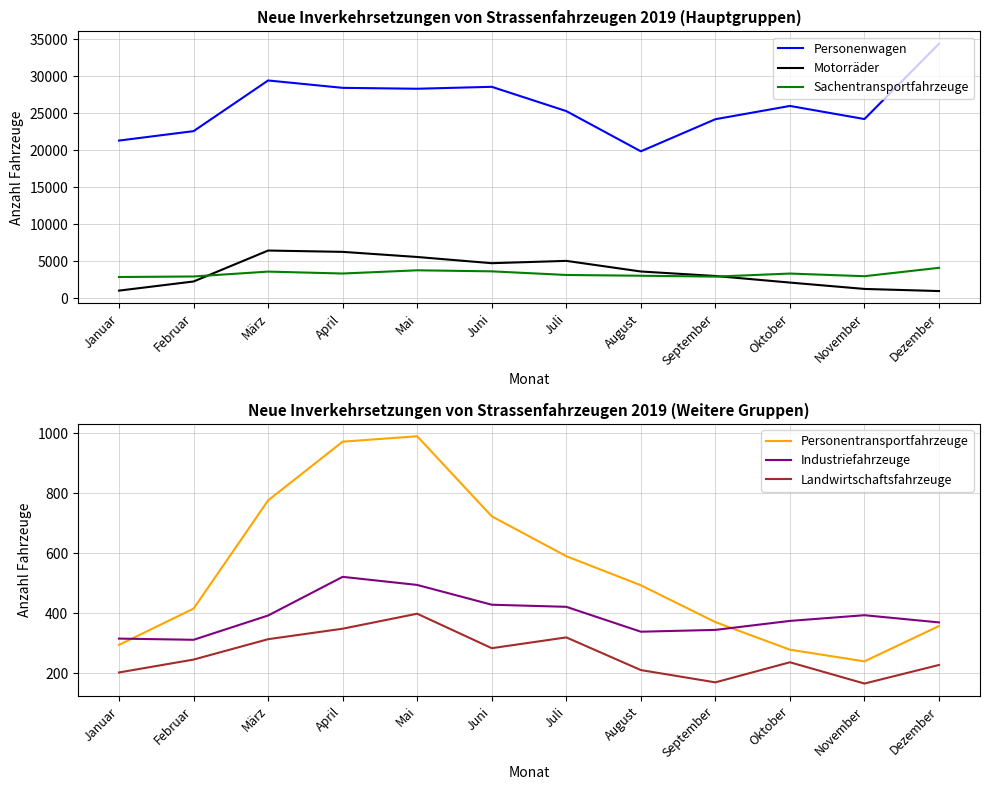

Read the Personentransportfahrzeuge value at Juli.

590